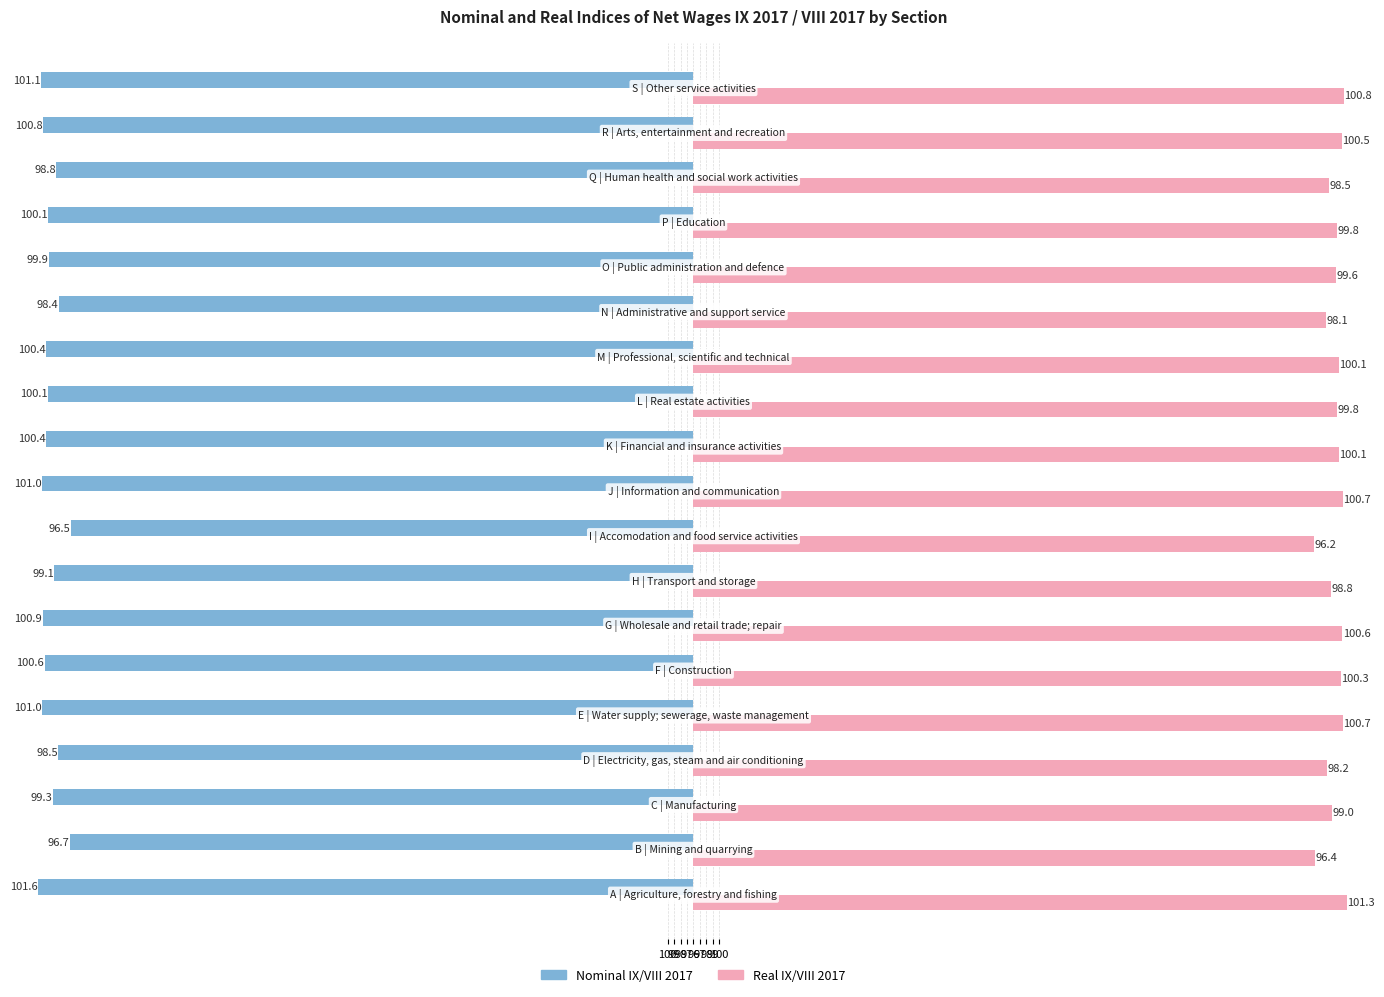

What are all the series names shown in the legend?

Nominal IX/VIII 2017, Real IX/VIII 2017